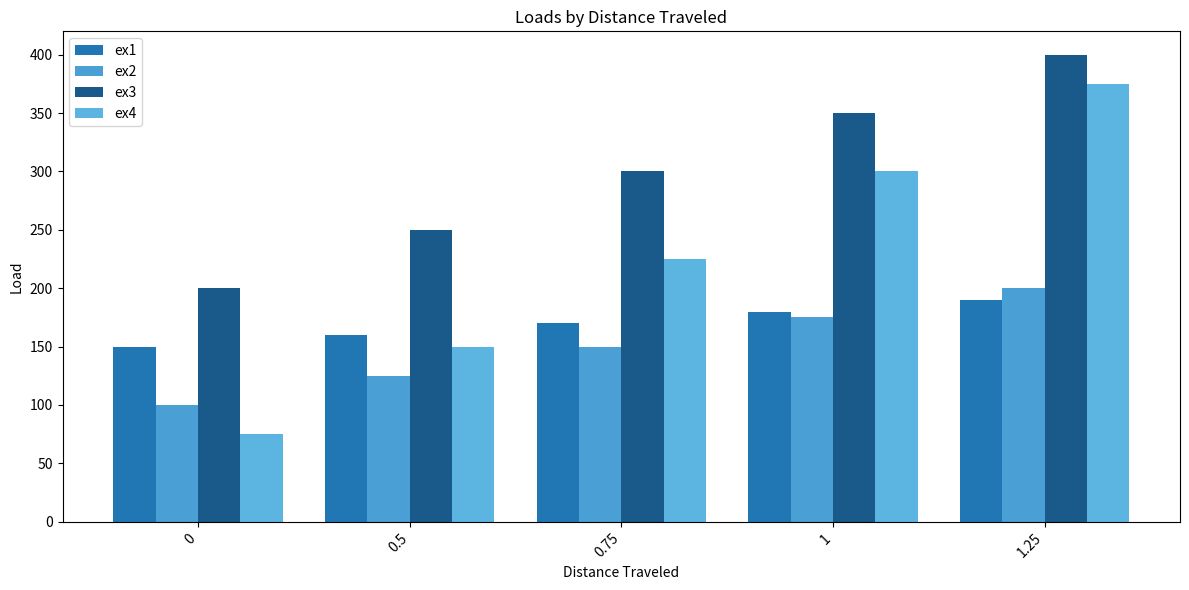

What are all the series names shown in the legend?

ex1, ex2, ex3, ex4